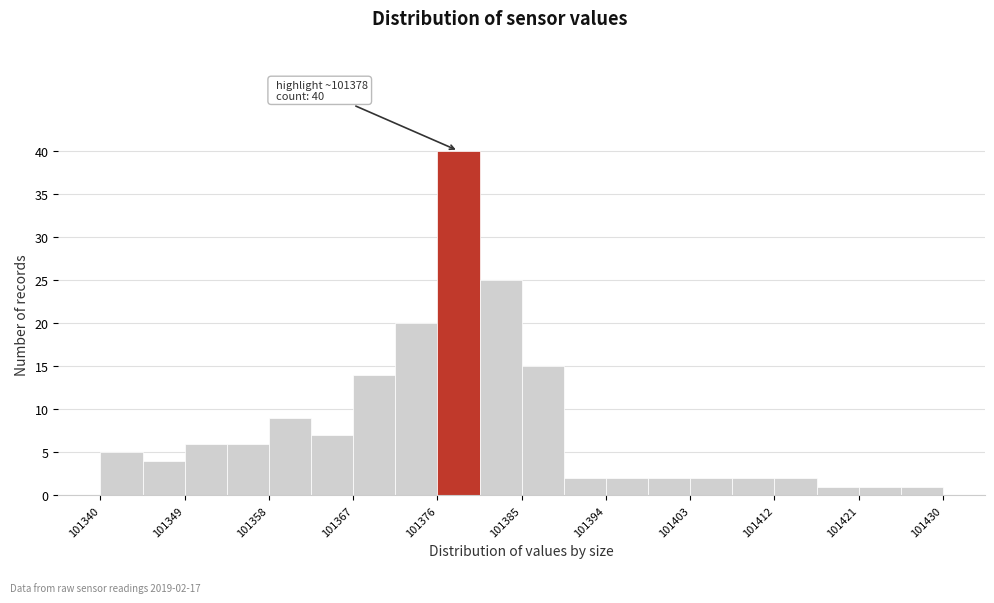

Which range on the x-axis has the tallest bar?

101376.0 to 101380.5